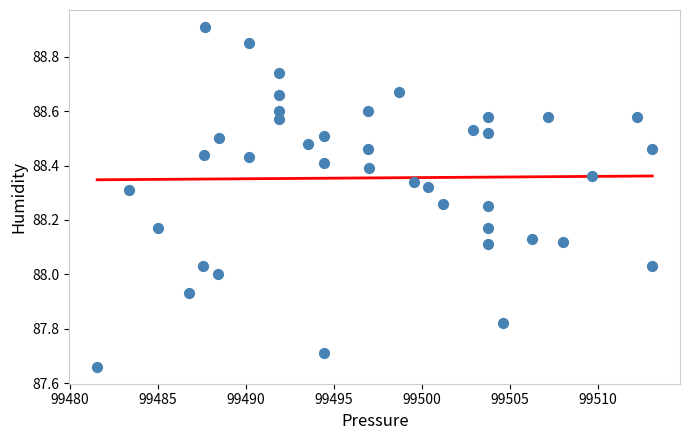

What is the range of X values (max minus min)?

31.5